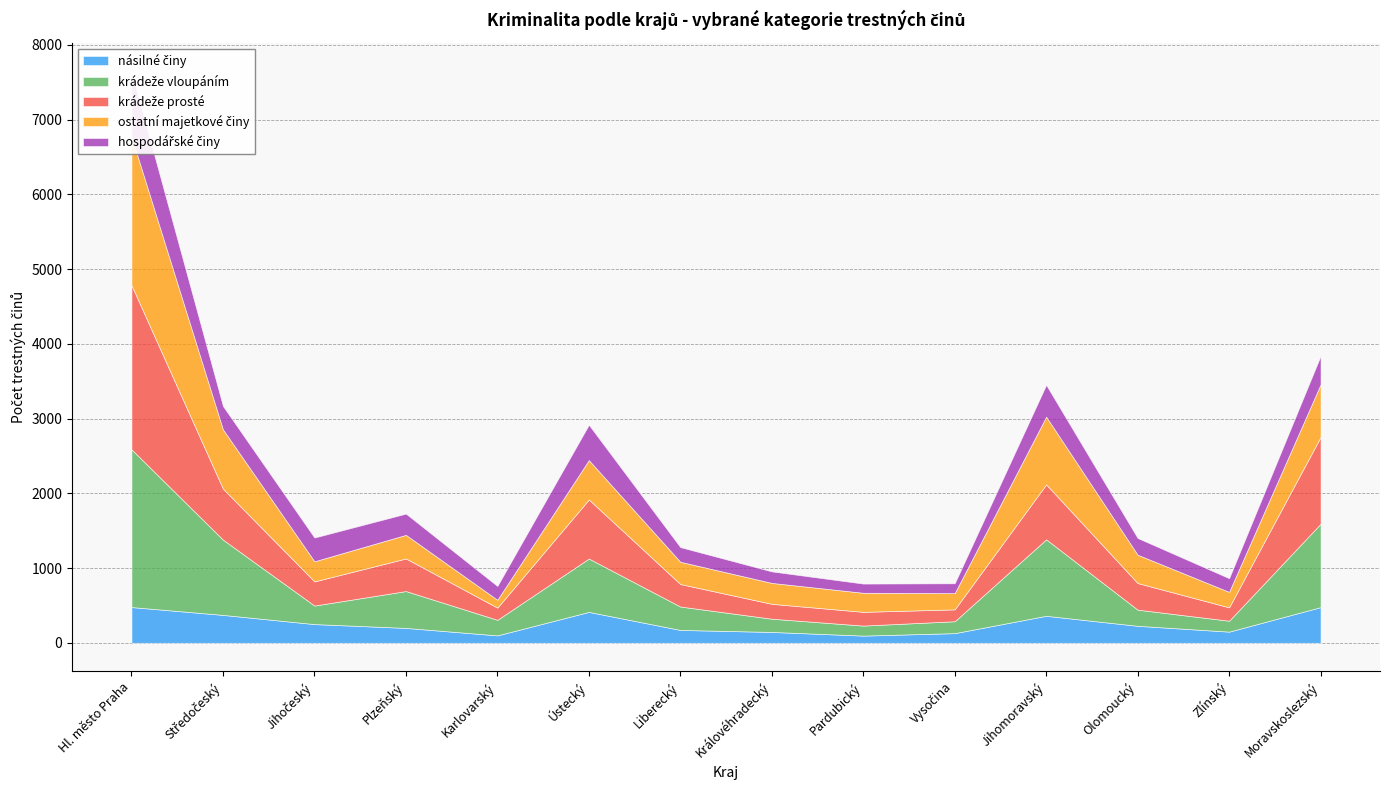

What is the difference between the highest and lowest values at Hl. město Praha?

1719